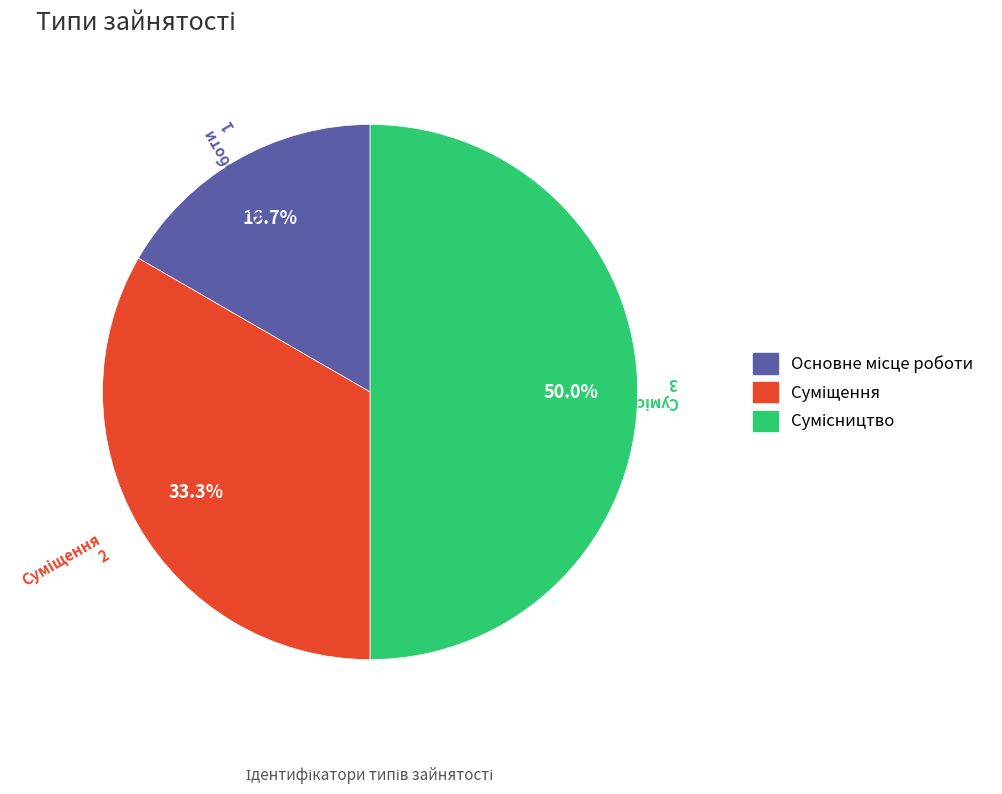

Count the number of slices in the pie.

3